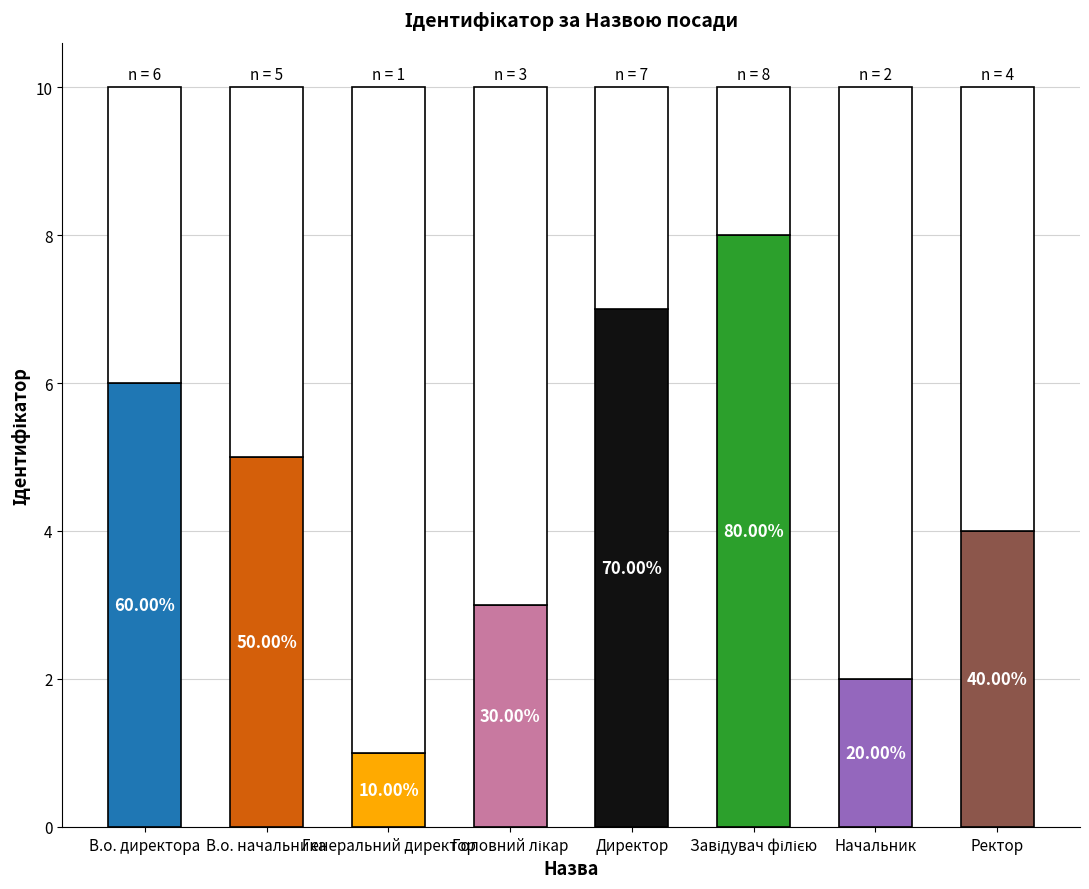

Does the chart contain any negative values?

No